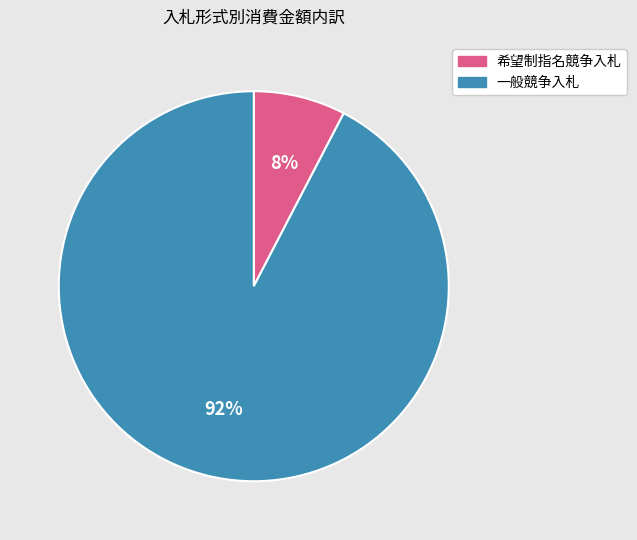

Which category has the biggest portion of the pie?

一般競争入札